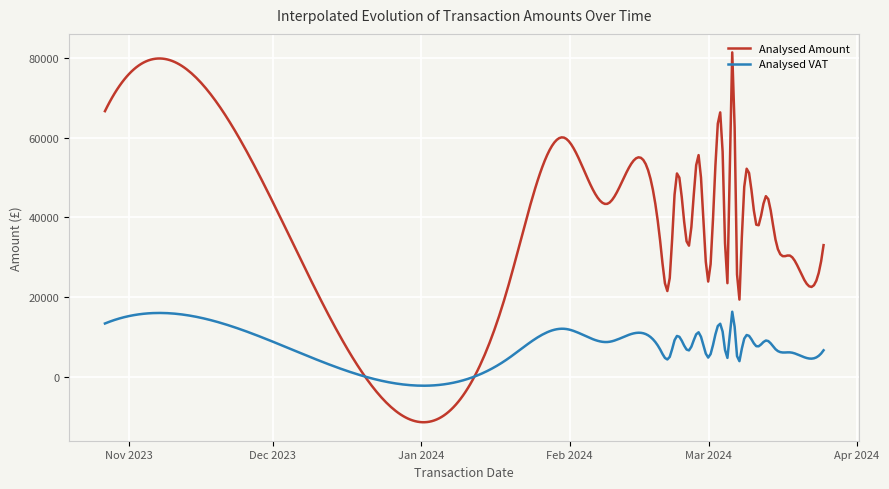

What is the difference between the maximum and second lowest values in the Analysed Amount series?

92993.7